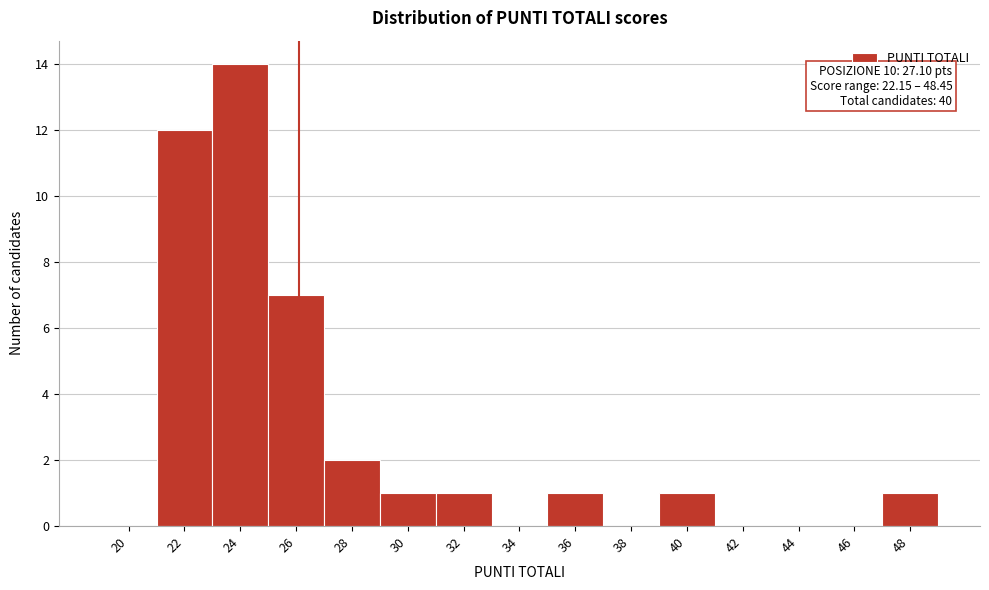

Reading left to right, list all the values displayed in this chart.

20=0	22=12	24=14	26=7	28=2	30=1	32=1	34=0	36=1	38=0	40=1	42=0	44=0	46=0	48=1